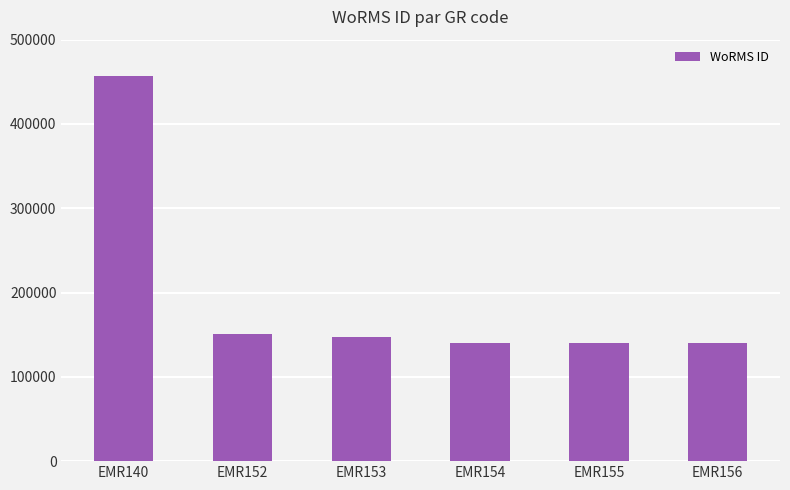

What is the approximate value at EMR152, to the nearest 10?

151370